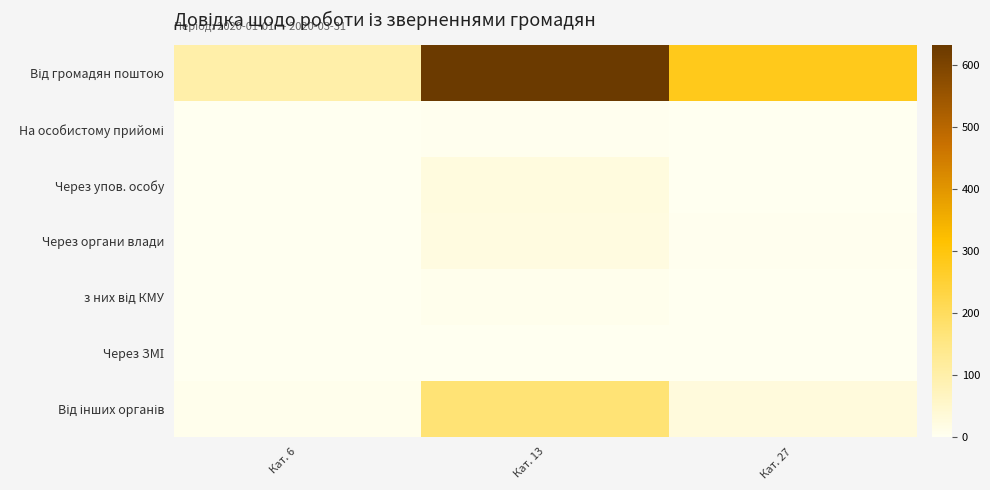

At how many categories does at least one series exceed 141?

2